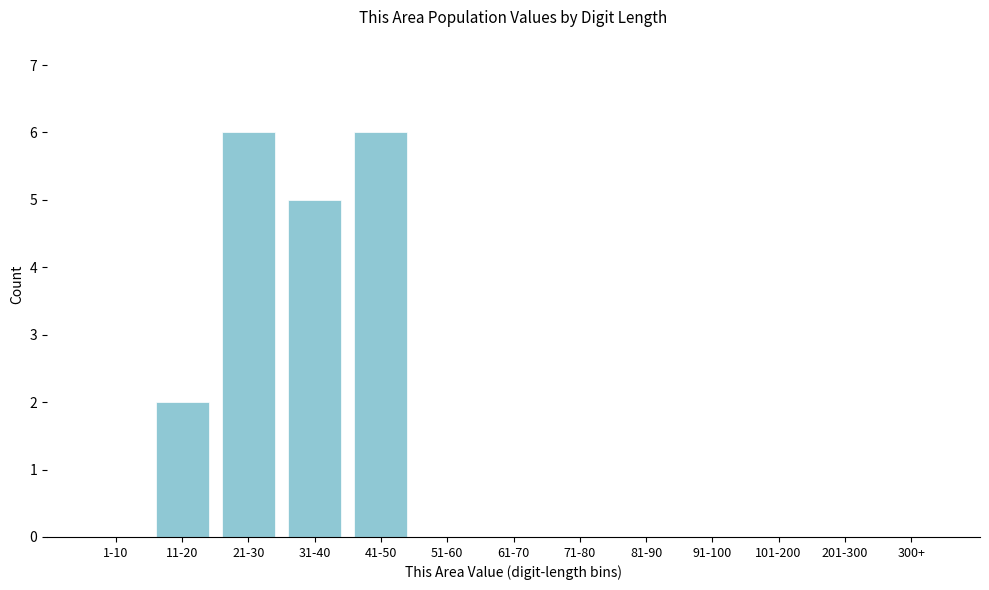

Reading right to left, what are all the values shown in this chart?

300+=0	201-300=0	101-200=0	91-100=0	81-90=0	71-80=0	61-70=0	51-60=0	41-50=6	31-40=5	21-30=6	11-20=2	1-10=0